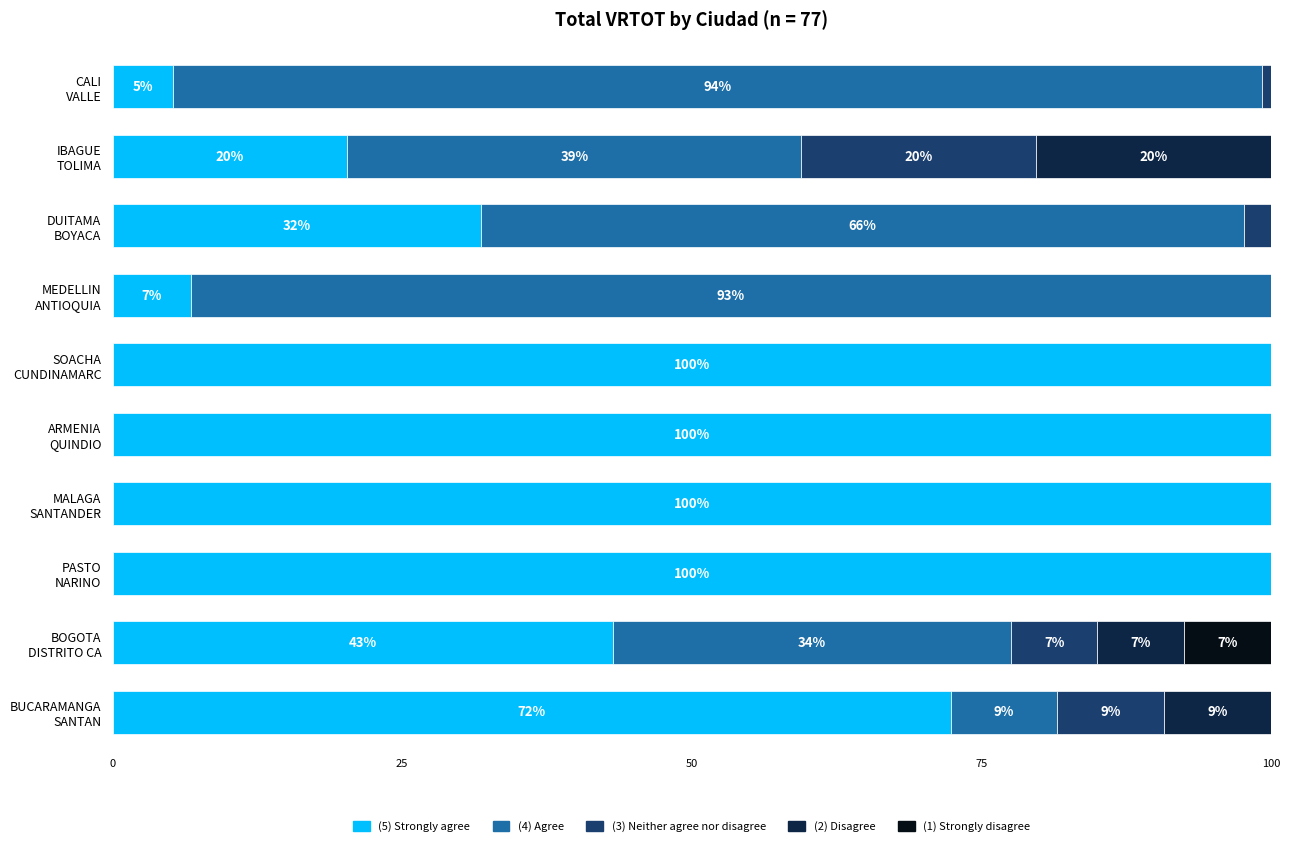

How many data points in (5) Strongly agree are above 72?

5